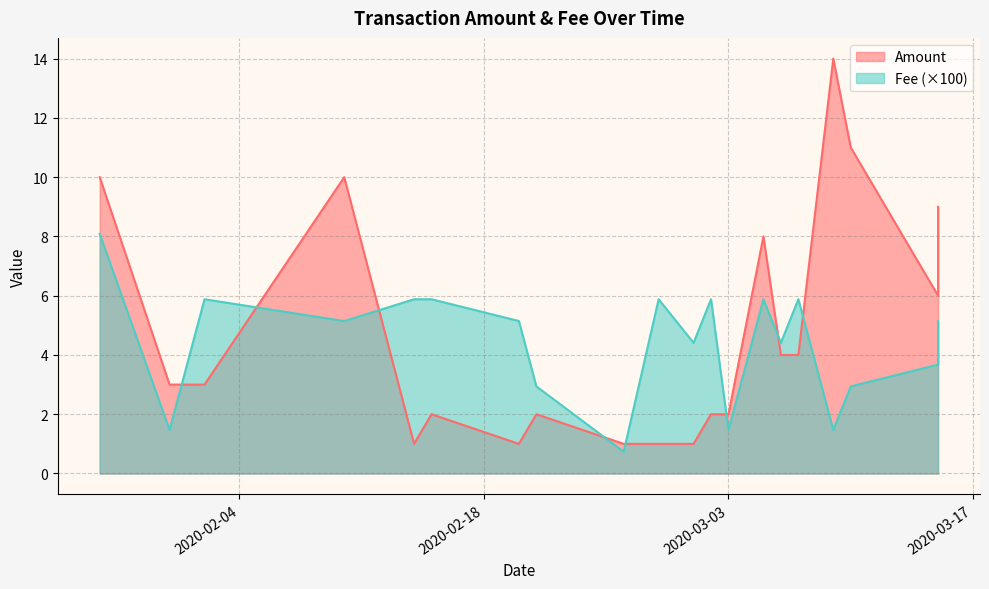

What is the approximate value of Amount at 2020-02-15?

2.0